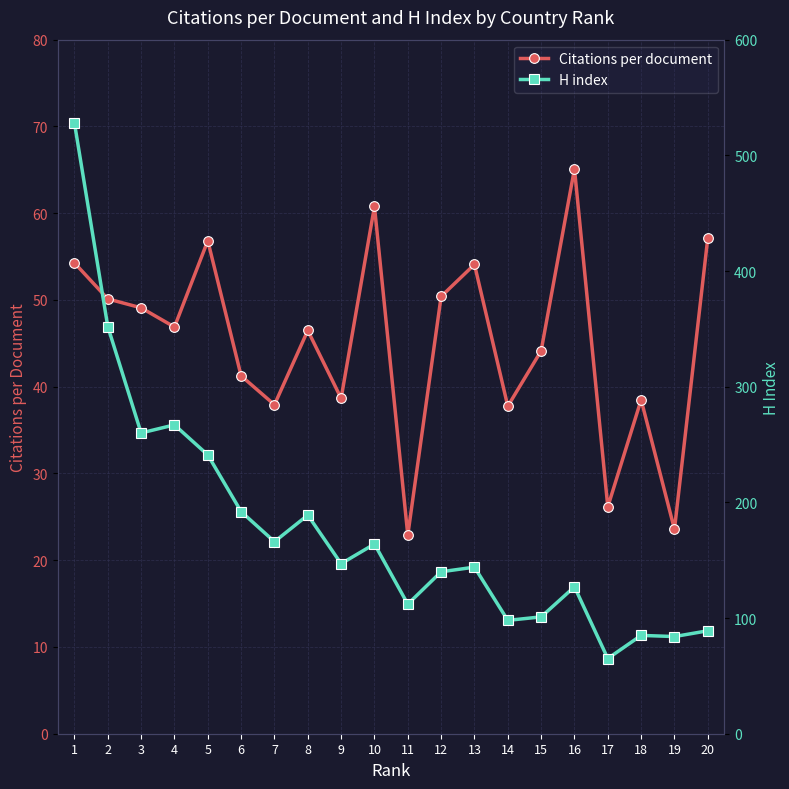

At which label does H index first exceed 147?

1